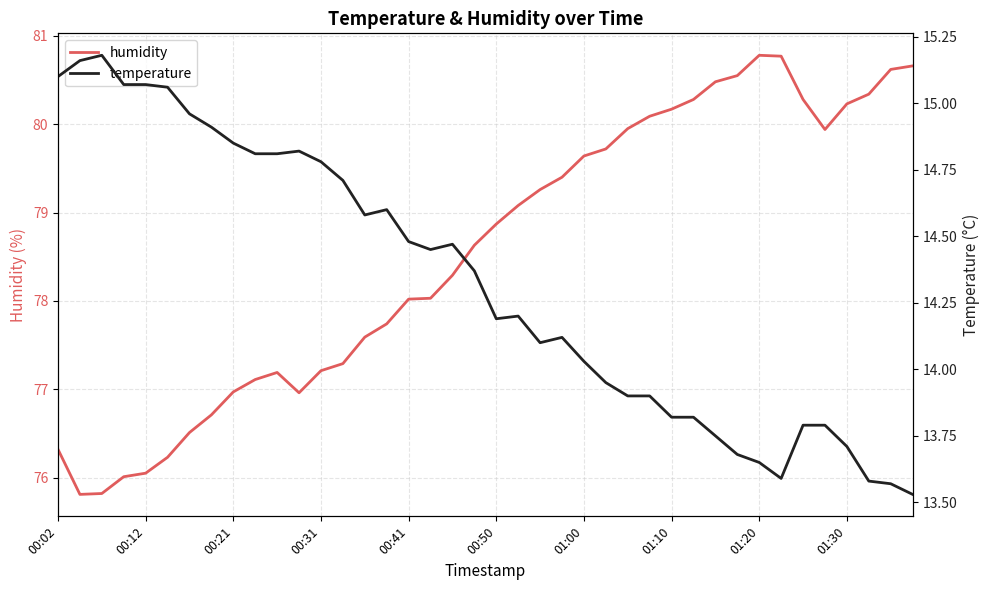

The humidity series shows 77.0 at 00:21. True or false?

True